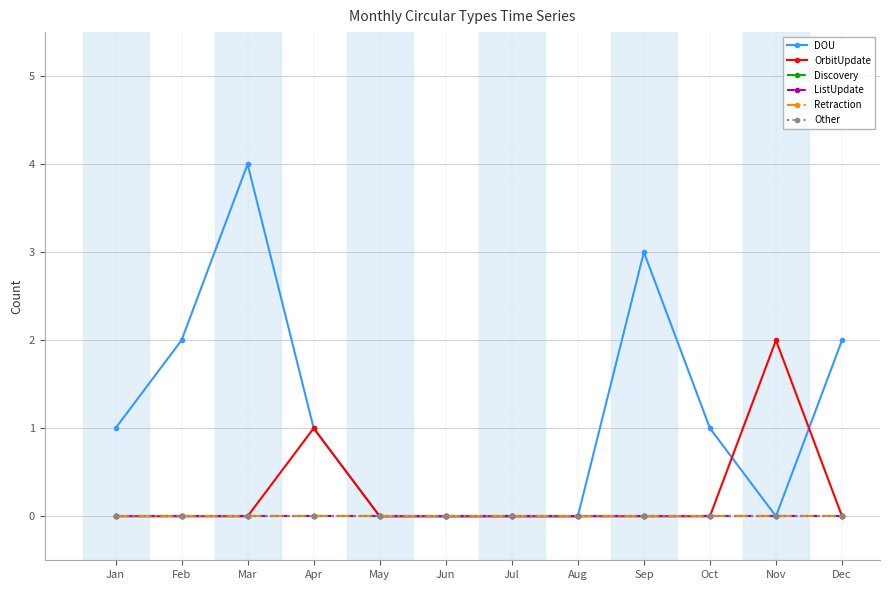

Which series has the largest range (max minus min)?

DOU